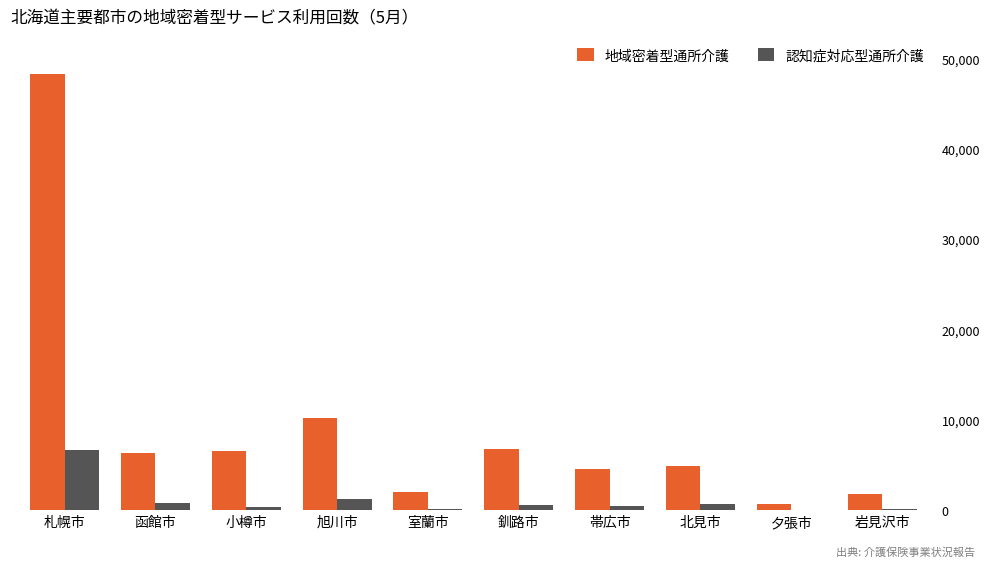

Reading right to left, what are all the values shown in this chart?

地域密着型通所介護: 岩見沢市=1841	夕張市=657	北見市=4904	帯広市=4558	釧路市=6744	室蘭市=2018	旭川市=10182	小樽市=6532	函館市=6363	札幌市=48243
認知症対応型通所介護: 岩見沢市=85	夕張市=3	北見市=734	帯広市=406	釧路市=529	室蘭市=126	旭川市=1273	小樽市=375	函館市=816	札幌市=6702